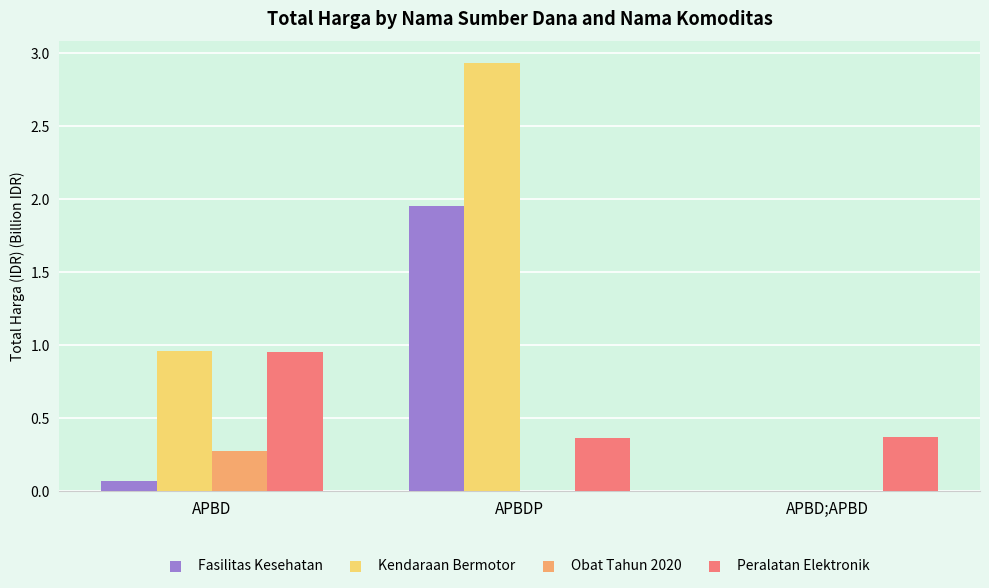

How many distinct data groups are displayed?

4